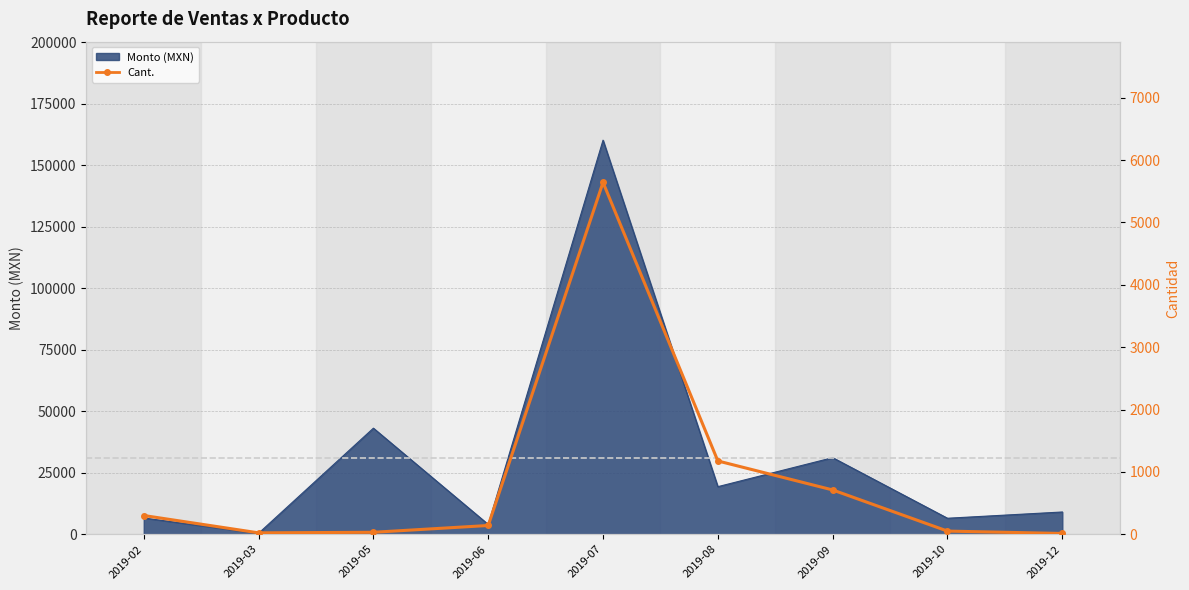

Which label corresponds to the smallest value in the chart?

2019-12